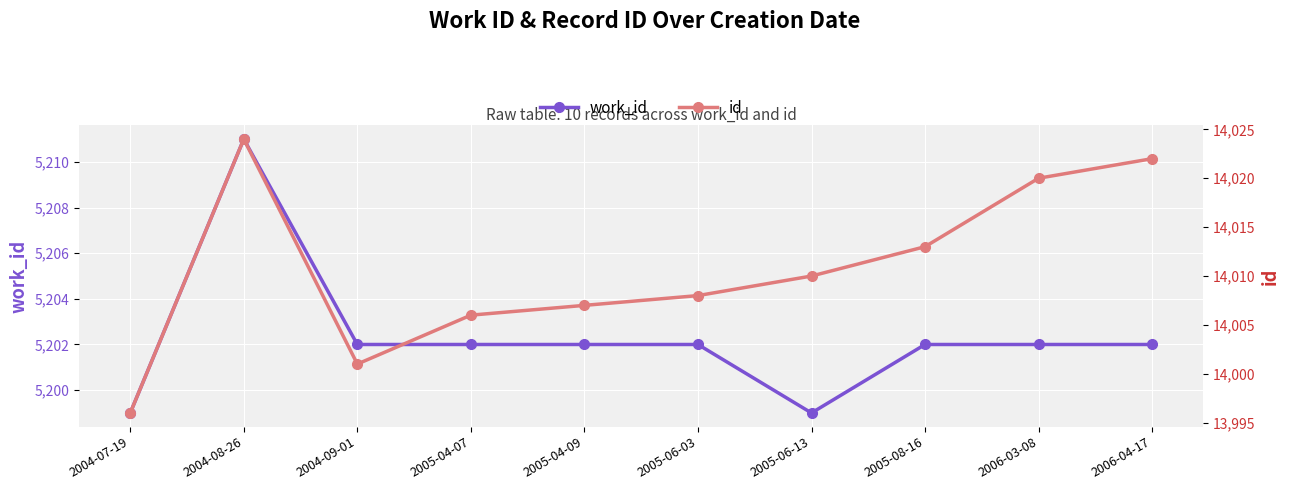

What are all the series names shown in the legend?

work_id, id